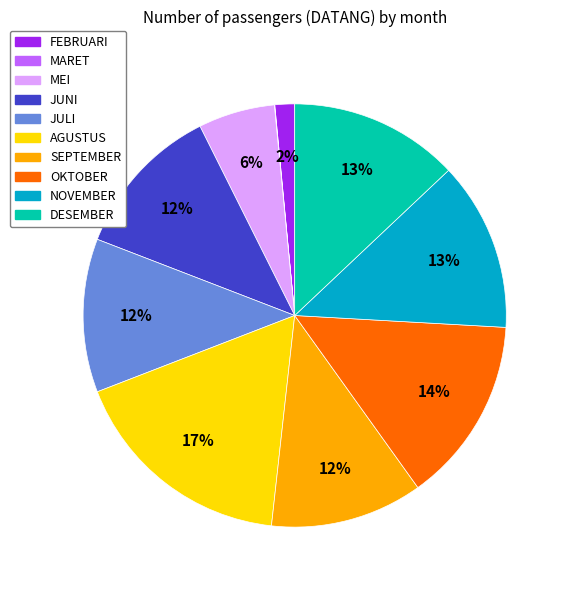

What is the largest slice in the pie chart?

AGUSTUS